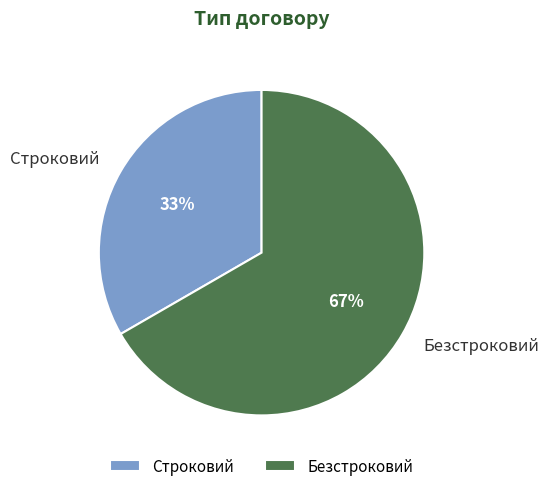

How many segments does this pie chart have?

2